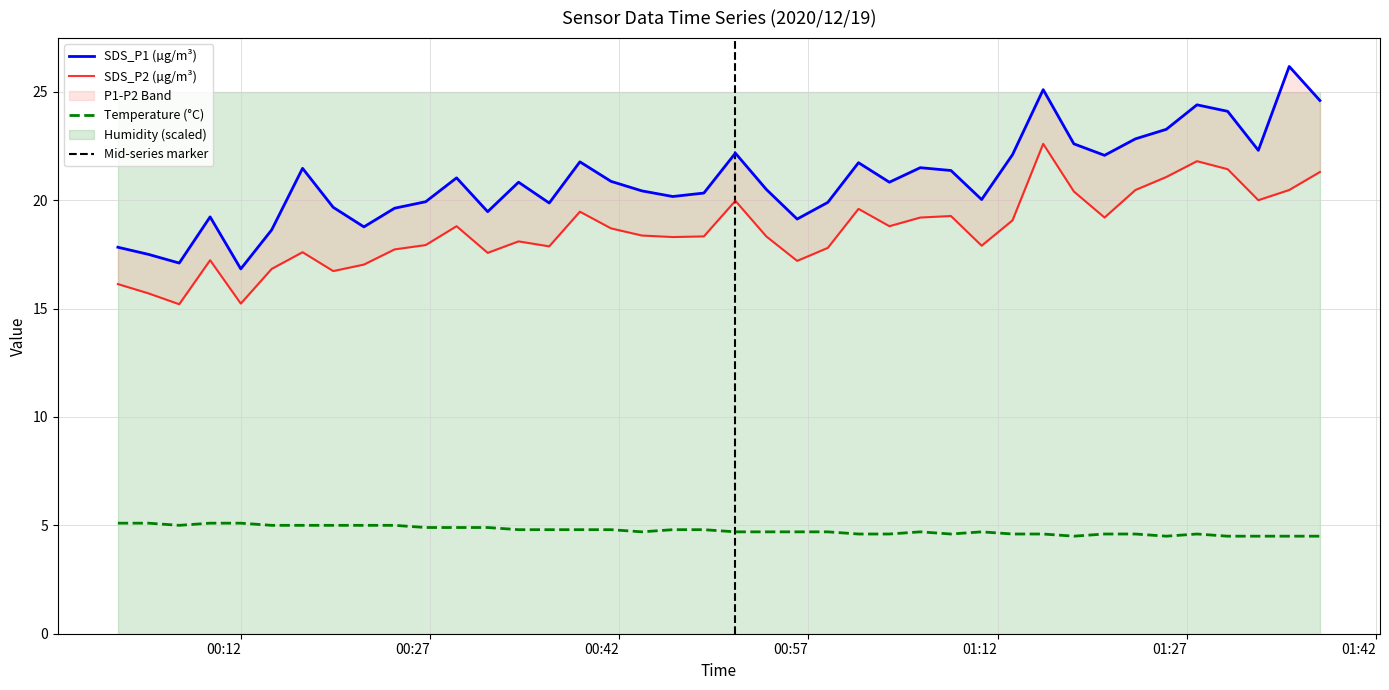

What is the lowest value of the Temperature (°C) series?

4.5